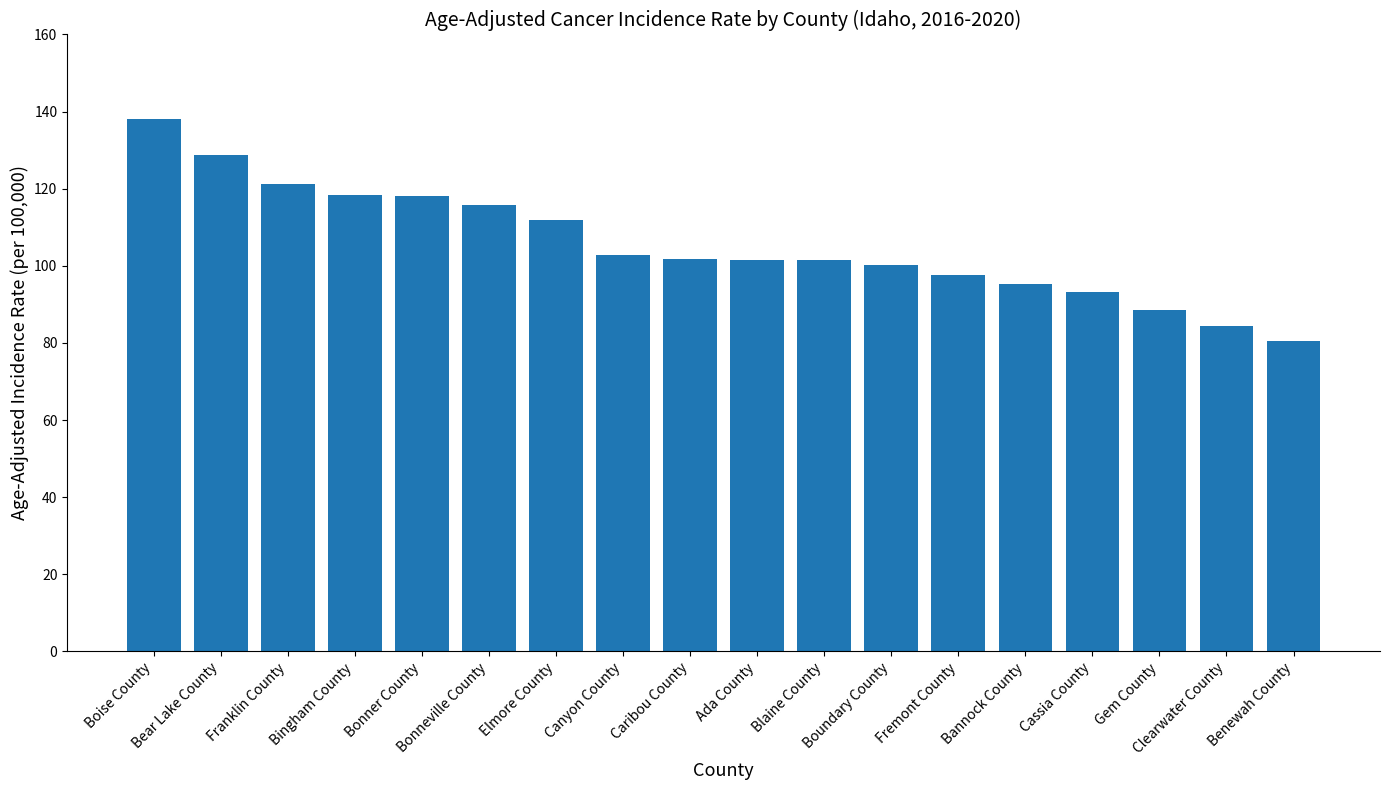

How many distinct data groups are displayed?

1